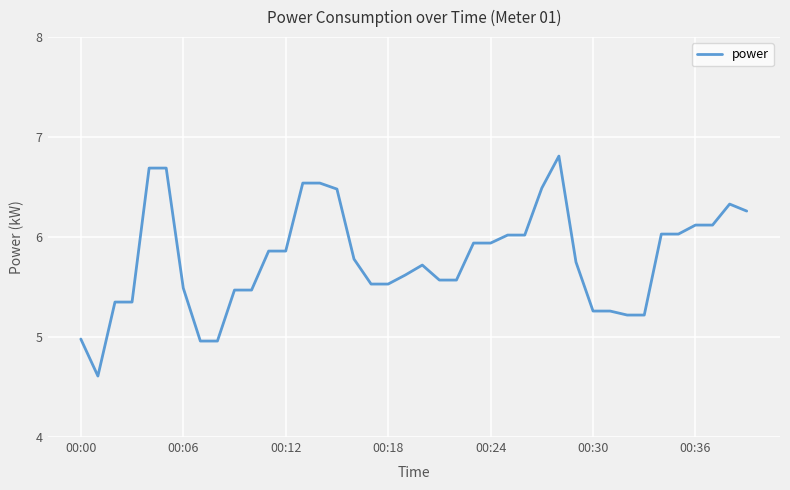

What is the difference between the maximum and minimum values?

2.2